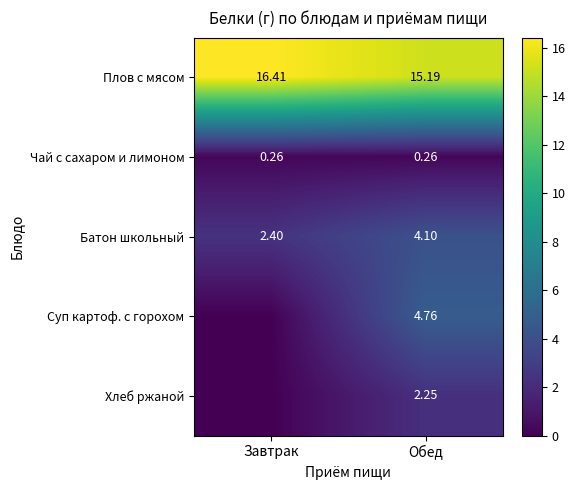

Rank the categories by Батон школьный value from lowest to highest.

Завтрак, Обед